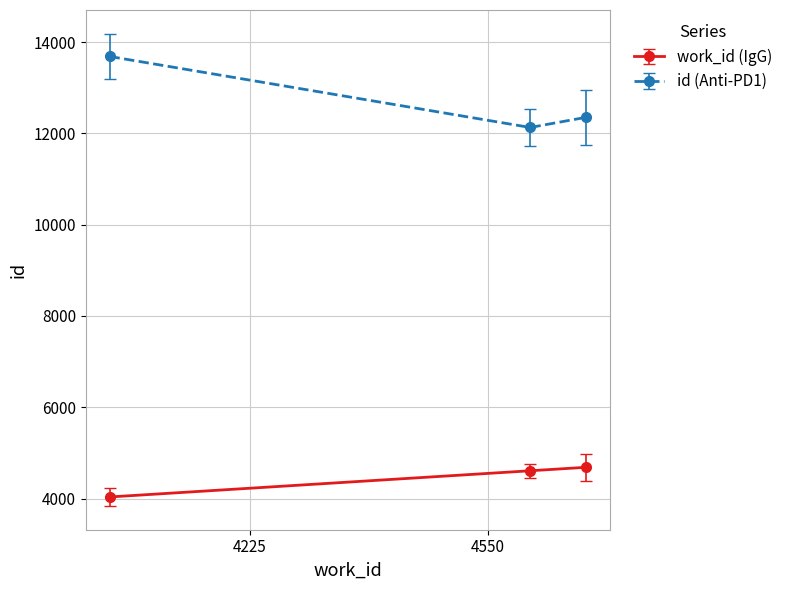

At how many categories does at least one series exceed 5101?

3